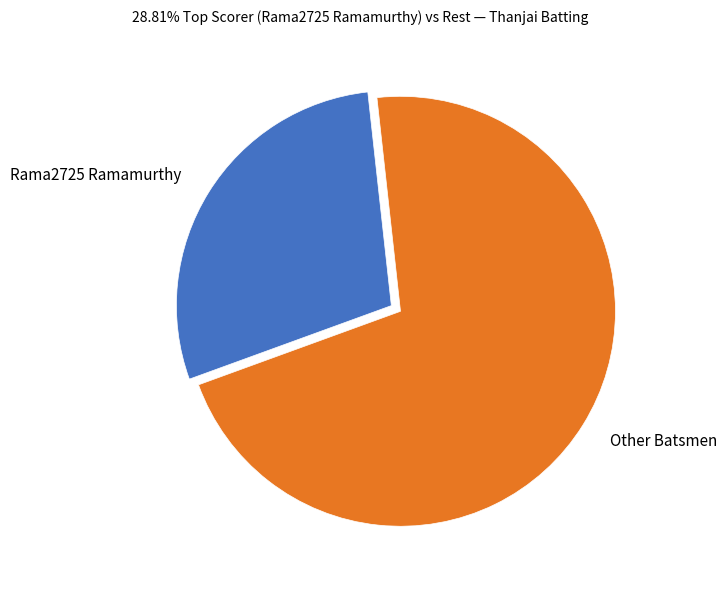

Is it true that Other Batsmen is 80% of the pie?

False